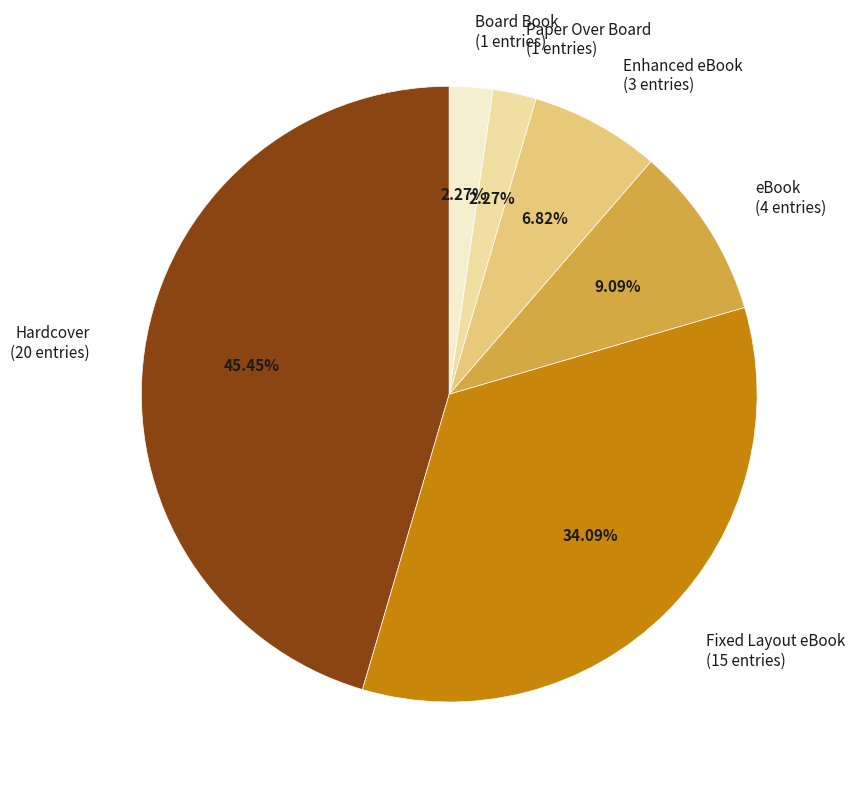

What is the largest slice in the pie chart?

Hardcover